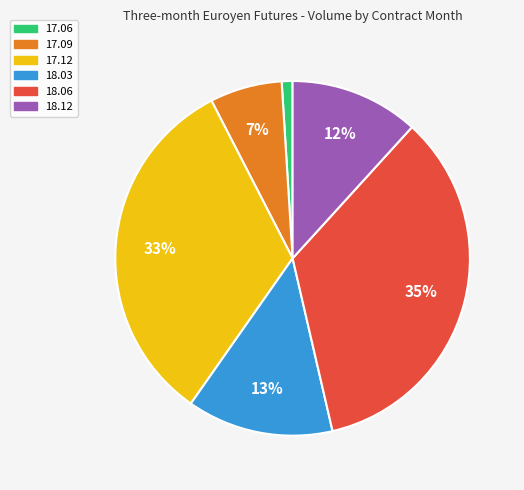

Which has a higher value, 18.06 or 17.09?

18.06